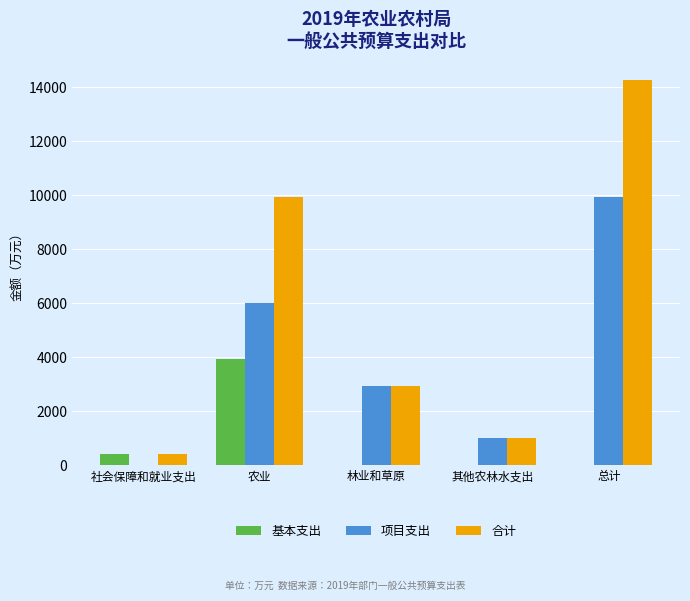

How many values in the 基本支出 series exceed 0?

2